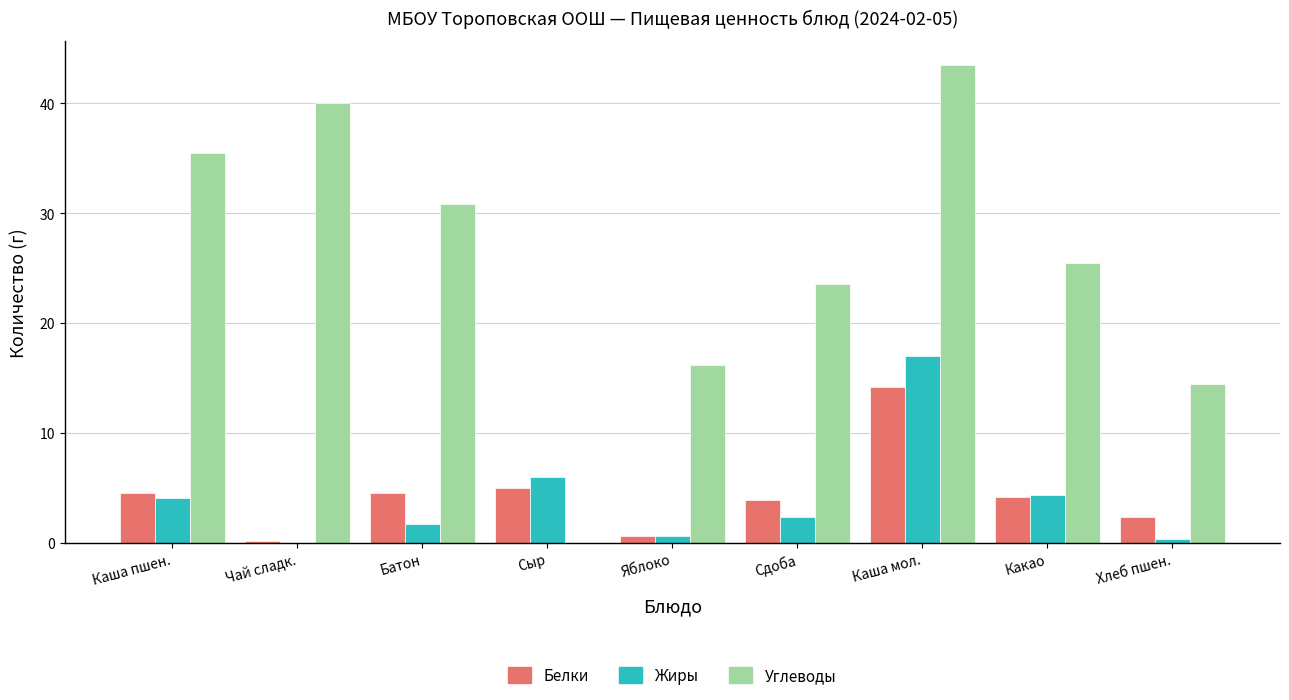

What is the approximate value of Белки at Сдоба?

3.9